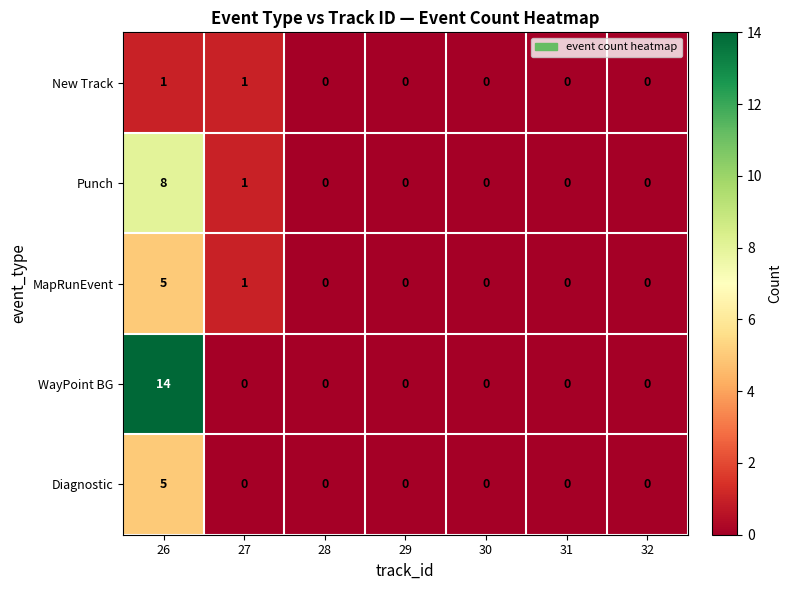

What is the difference between the maximum and minimum values in the Punch series?

8